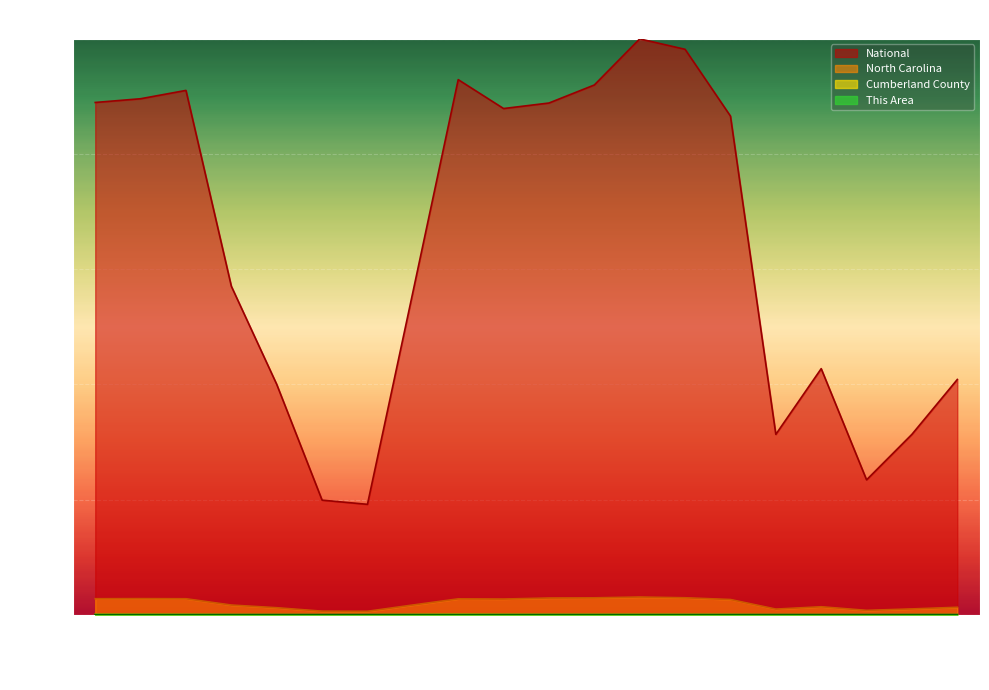

What is the label of the 18th point from the left?

65-66